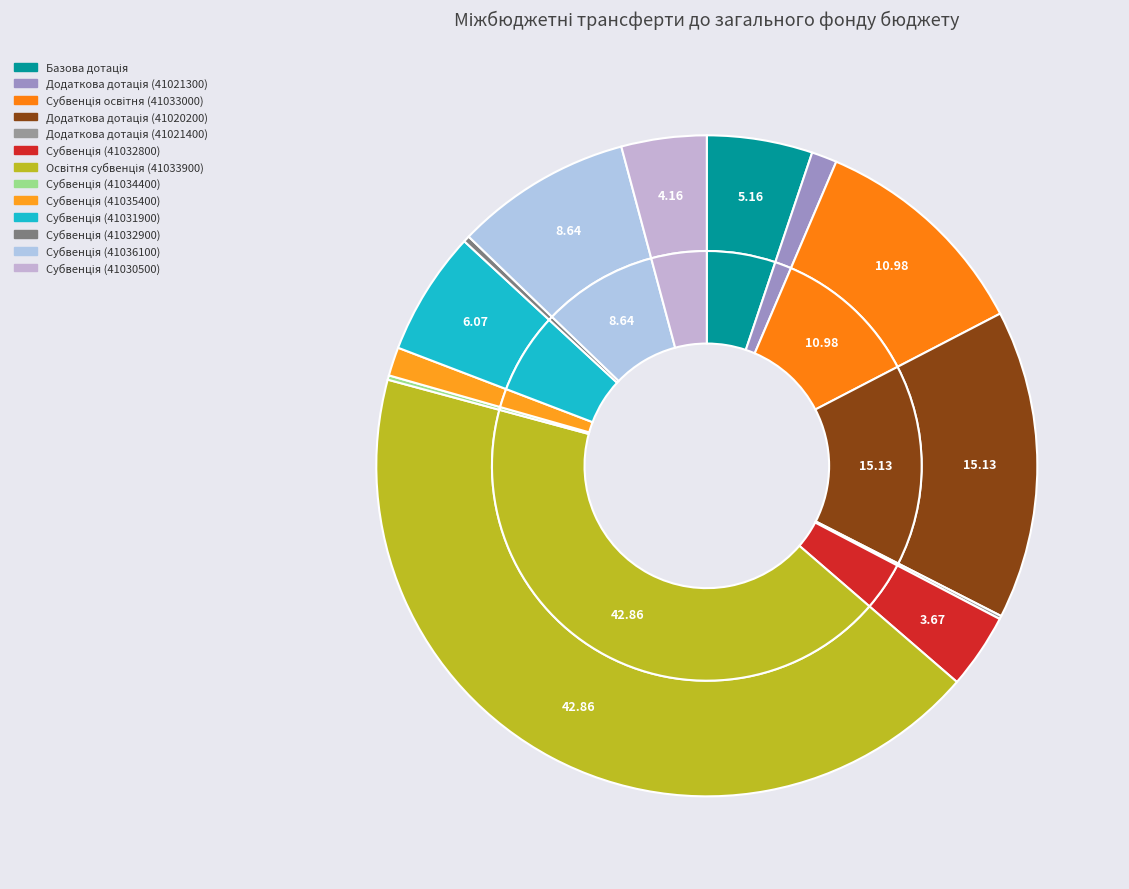

To the nearest percent, what is the difference between the largest and smallest slice percentages?

43%